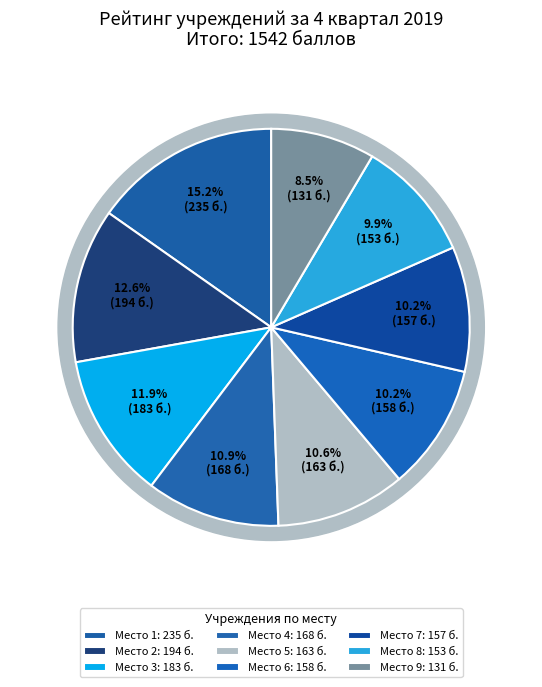

To the nearest percent, what portion does Место 9 represent?

8%